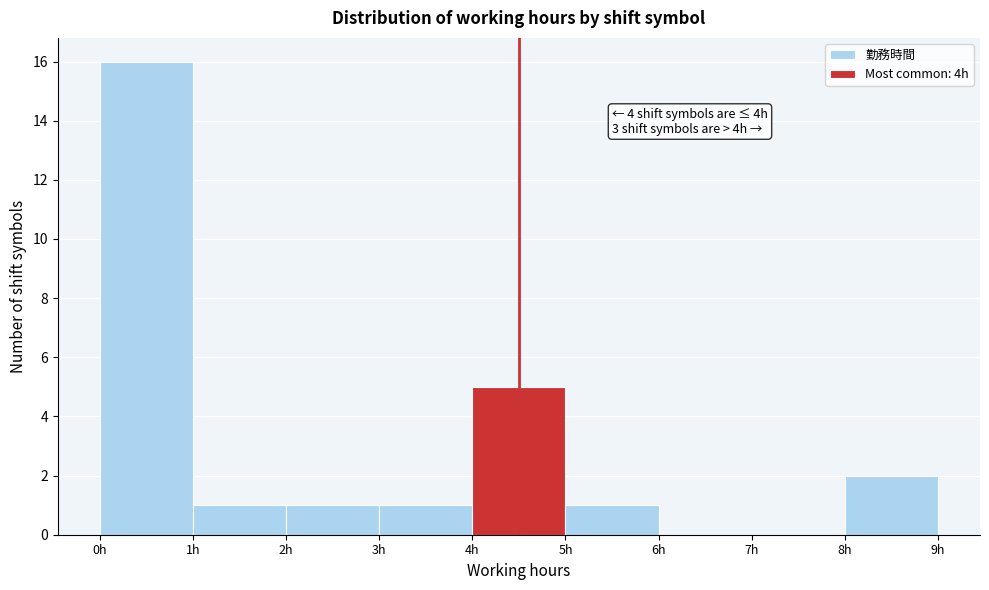

Which range on the x-axis has the tallest bar?

0 to 1